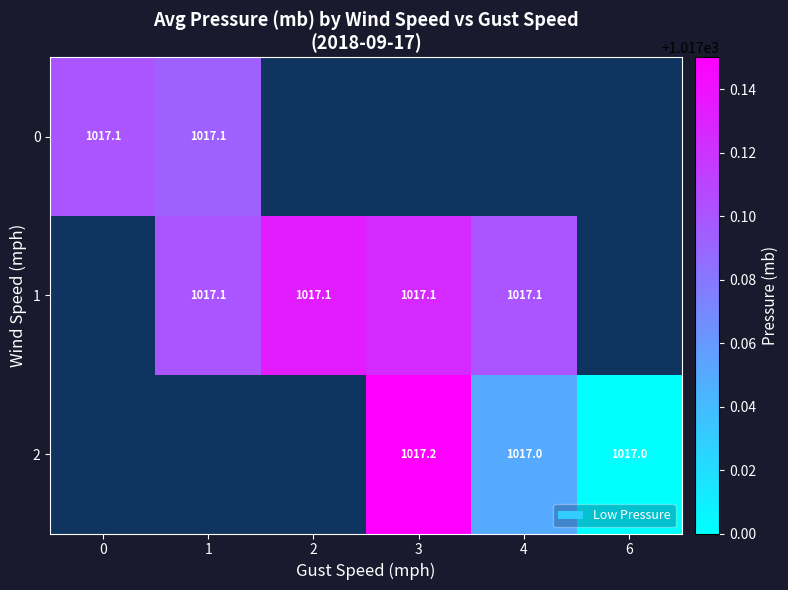

How many distinct data groups are displayed?

3